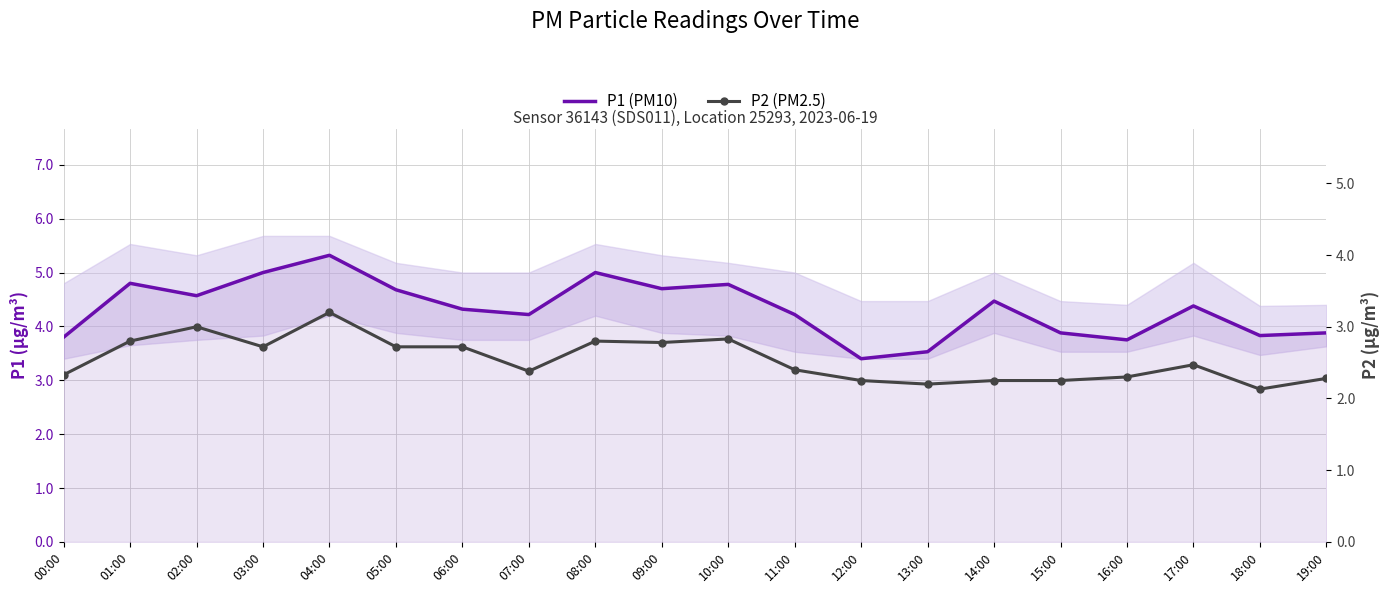

At which category is the sum across all series the highest?

04:00